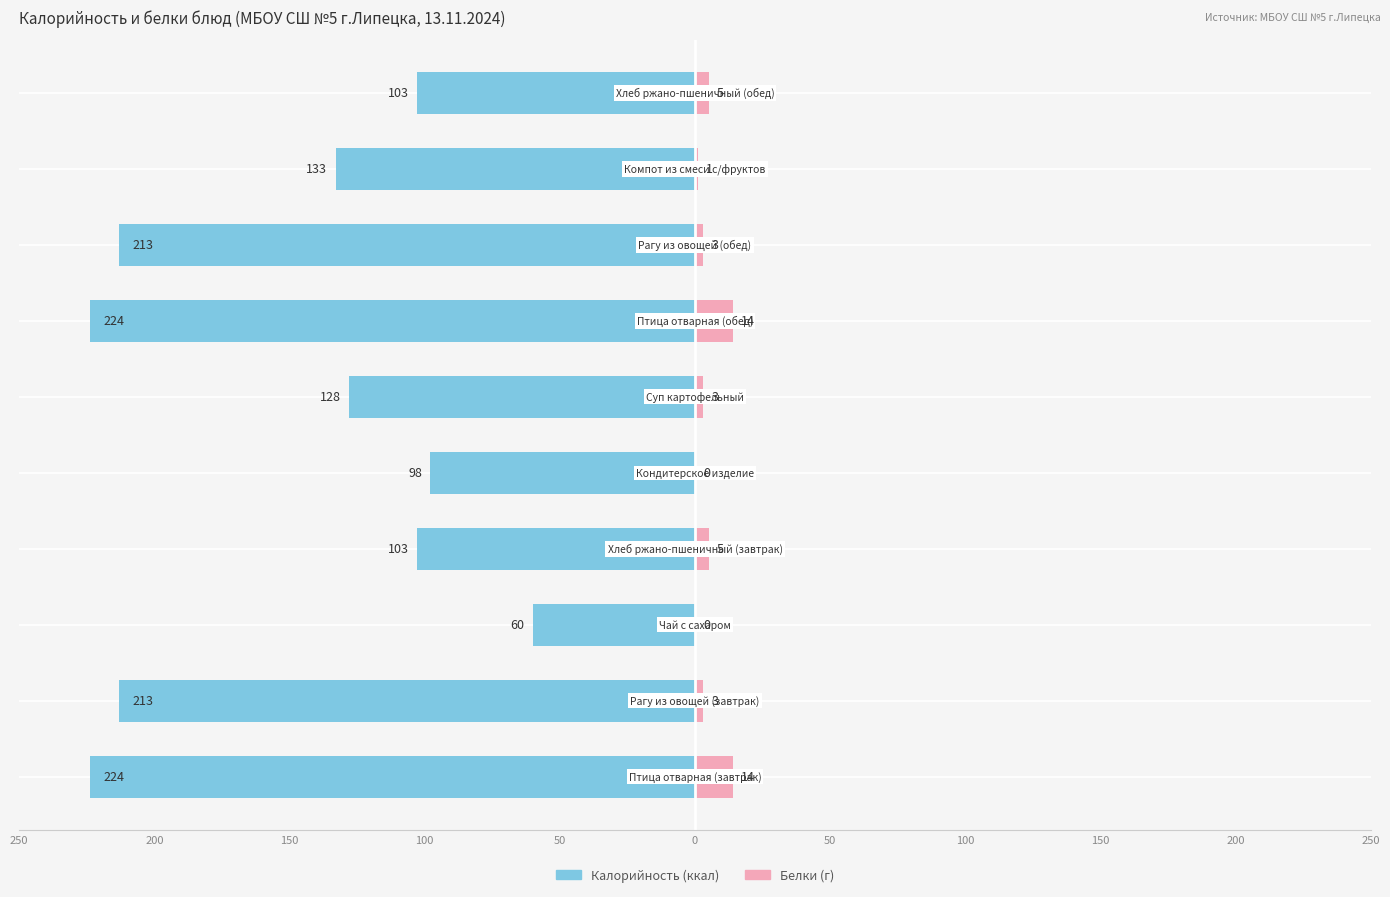

What is the average value of the Калорийность series?

-150